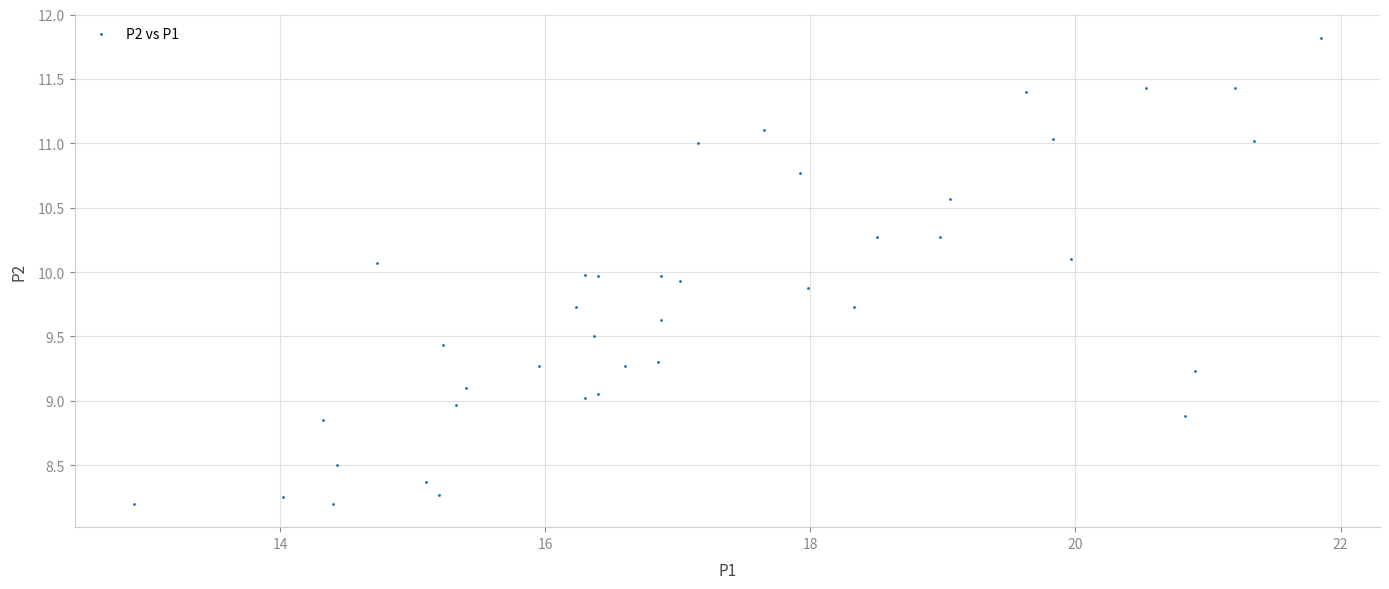

What is the range of Y values (max minus min)?

3.6